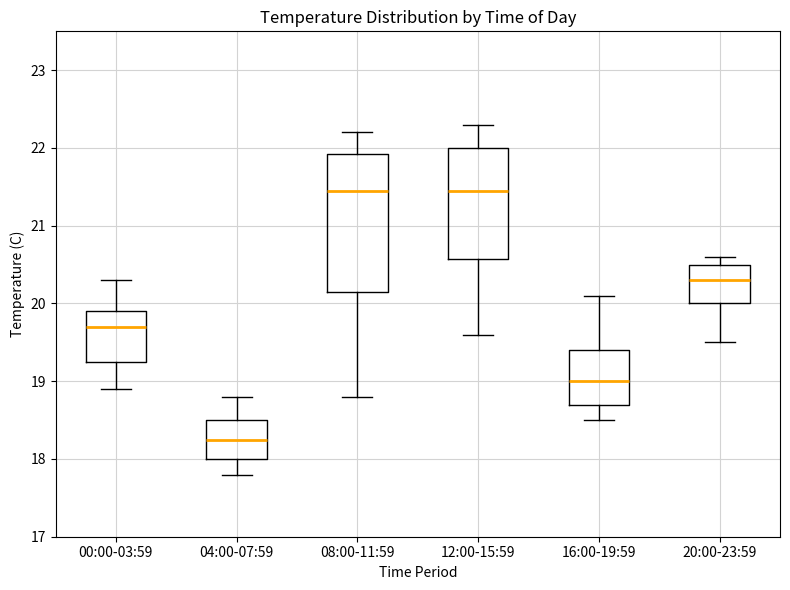

Reading left to right, transcribe this box plot: for each box, give where its median line is, the range the box spans, and where its two whiskers end, as read against the y-axis. The values are not printed on the chart, so give them approximately, as read against the axis.

00:00-03:59: median 19.7, box 19.3 to 19.9, whiskers 18.9 to 20.3
04:00-07:59: median 18.3, box 18.0 to 18.5, whiskers 17.8 to 18.8
08:00-11:59: median 21.5, box 20.2 to 21.9, whiskers 18.8 to 22.2
12:00-15:59: median 21.5, box 20.6 to 22.0, whiskers 19.6 to 22.3
16:00-19:59: median 19.0, box 18.7 to 19.4, whiskers 18.5 to 20.1
20:00-23:59: median 20.3, box 20.0 to 20.5, whiskers 19.5 to 20.6